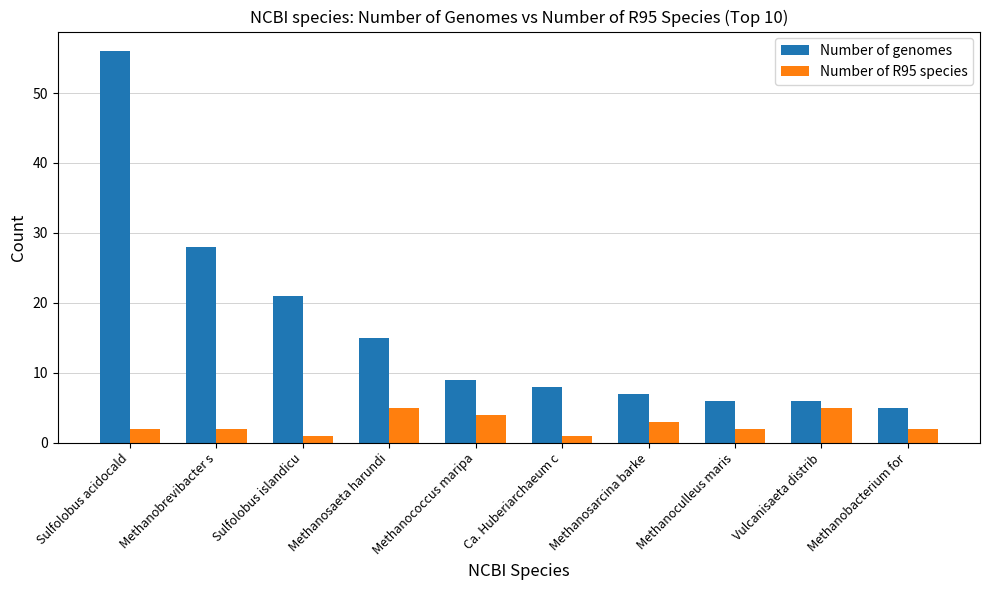

The Number of genomes series shows 5 at Methanobacterium for. True or false?

True